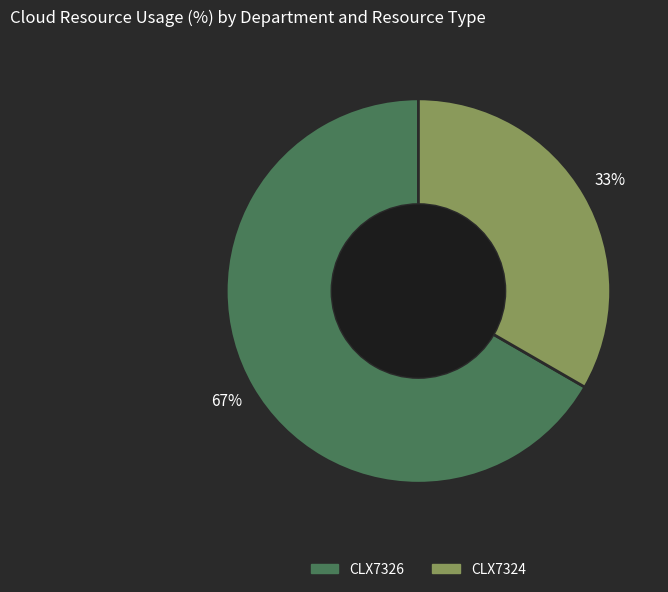

Rank the categories by value from highest to lowest.

CLX7326, CLX7324